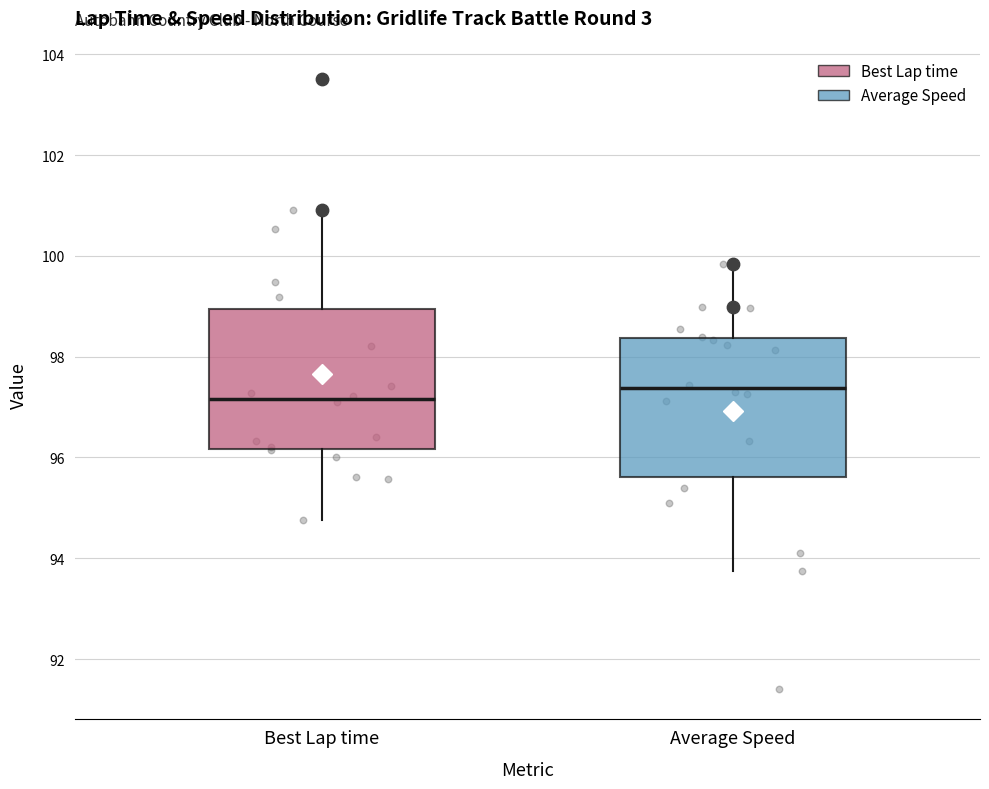

Reading left to right, transcribe this box plot: for each box, give where its median line is, the range the box spans, and where its two whiskers end, as read against the y-axis. The values are not printed on the chart, so give them approximately, as read against the axis.

Best Lap time: median 97.2, box 96.2 to 99.0, whiskers 94.8 to 101.0
Average Speed: median 97.4, box 95.6 to 98.4, whiskers 93.8 to 99.8